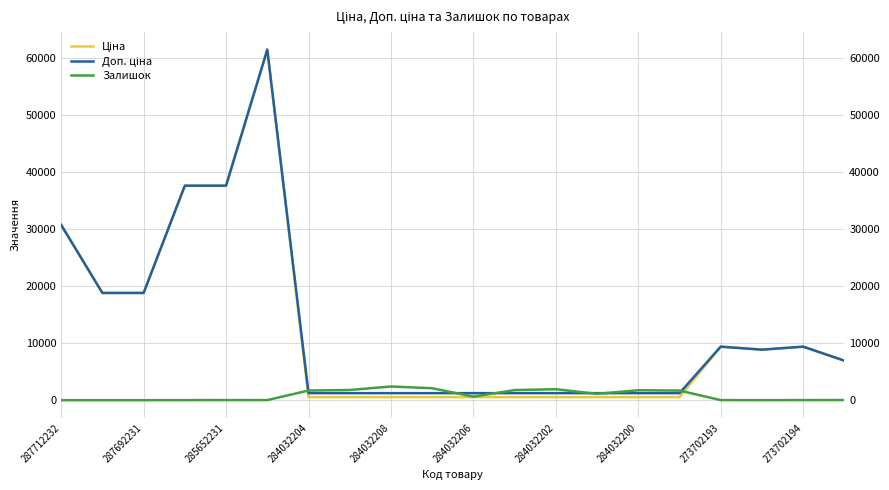

How many lines are shown in the chart?

3